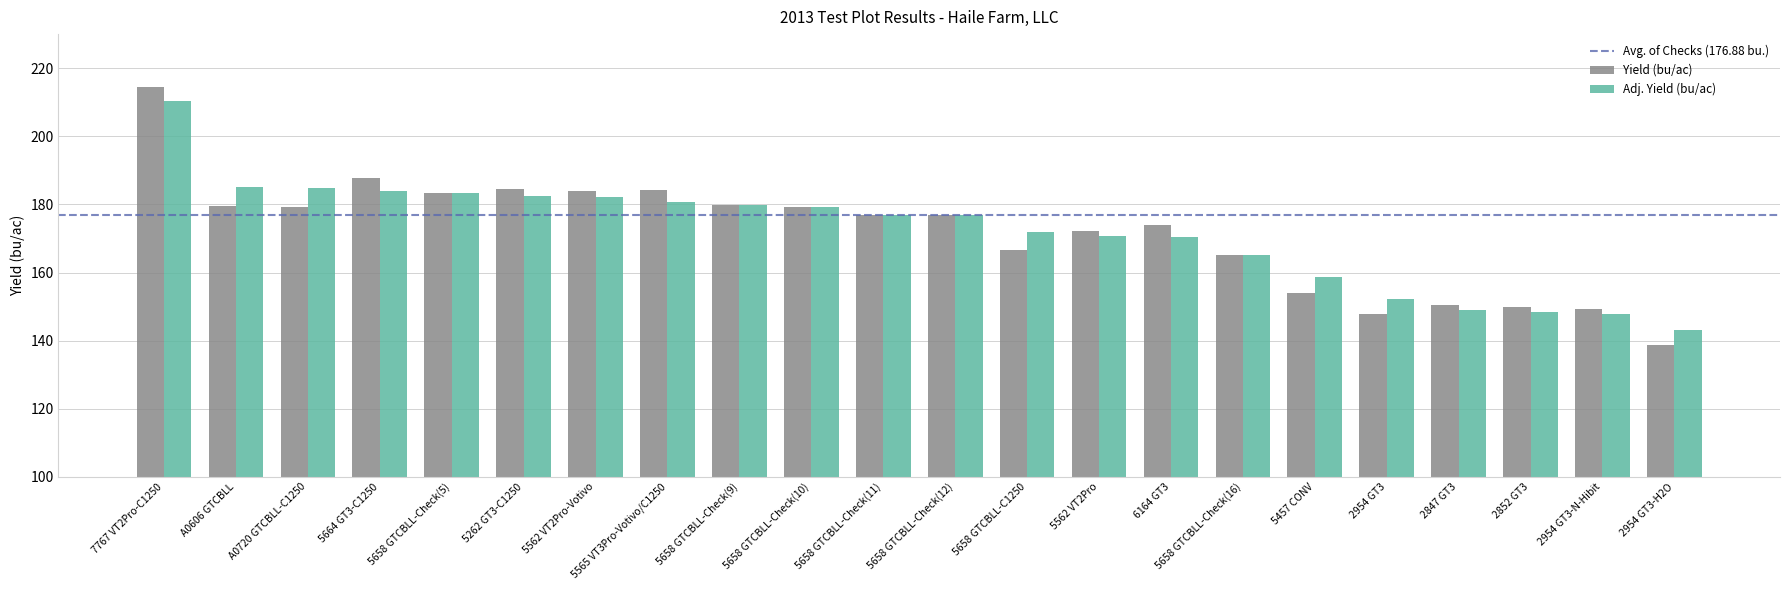

Is it true that Yield (bu/ac) equals 100.7 at 5658 GTCBLL-Check(11)?

False